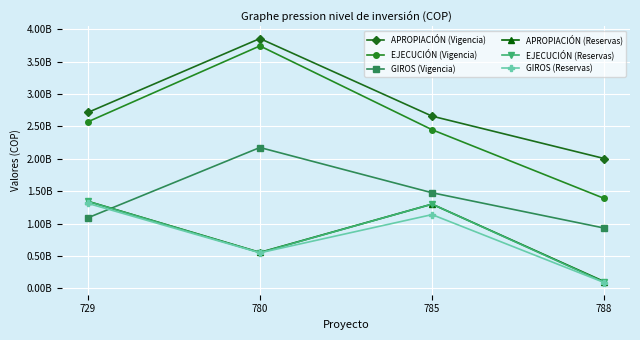

Reading left to right, extract all data points from this chart.

APROPIACIÓN (Vigencia): 2716262000	3858673000	2659799000	2005000000
EJECUCIÓN (Vigencia): 2571760232	3744738862	2449936148	1388829286
GIROS (Vigencia): 1088485804	2175195674	1475970278	930773988
APROPIACIÓN (Reservas): 1344694989	554525939	1300319247	103789999
EJECUCIÓN (Reservas): 1342830999	550215939	1300175608	94496666
GIROS (Reservas): 1312637122	547900984	1138277636	89192666